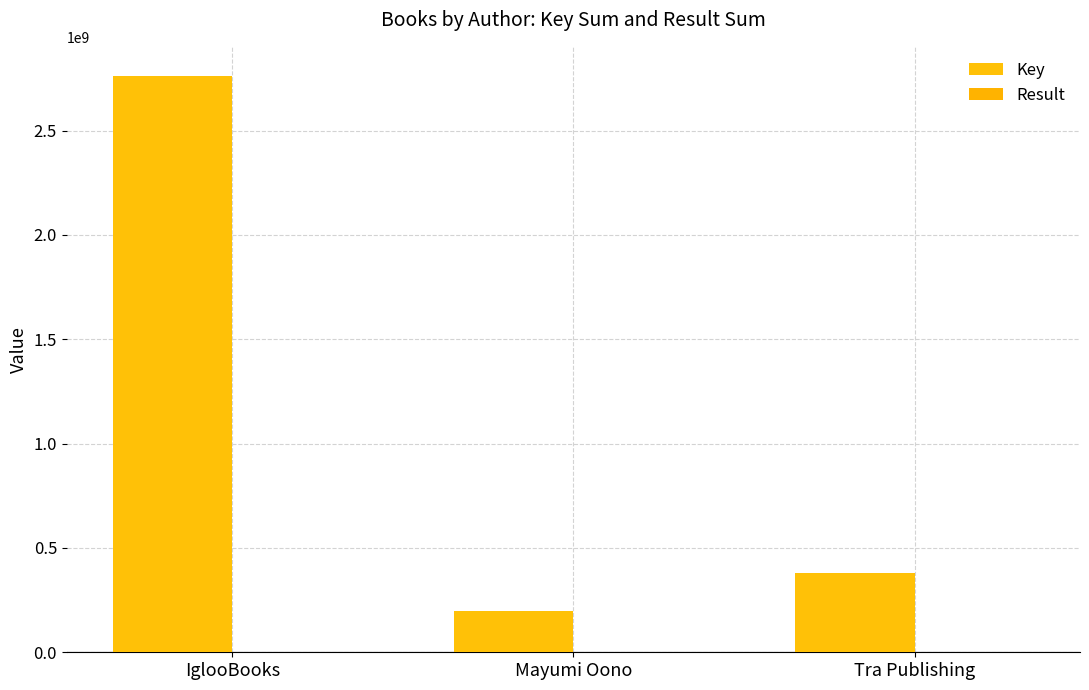

What is the difference between the highest and lowest values at IglooBooks?

2762737363